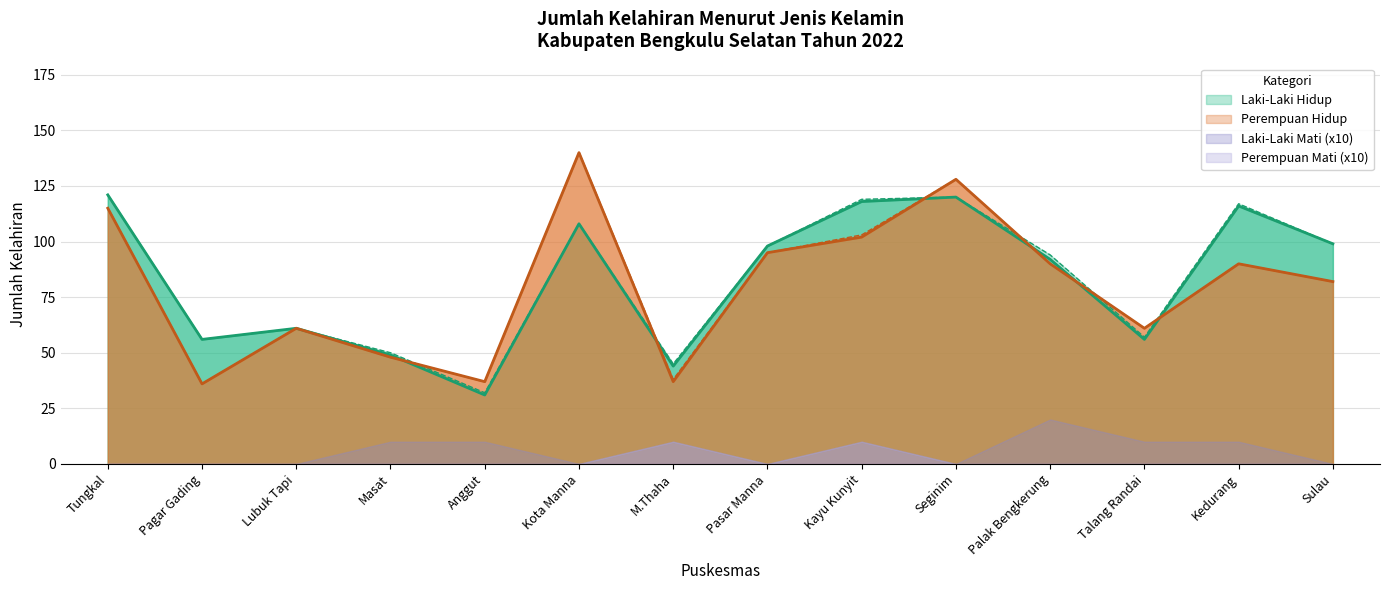

Reading left to right, list all the values displayed in this chart.

Laki-Laki Hidup: 121	56	61	49	31	108	44	98	118	120	92	56	116	99
Perempuan Hidup: 115	36	61	48	37	140	37	95	102	128	90	61	90	82